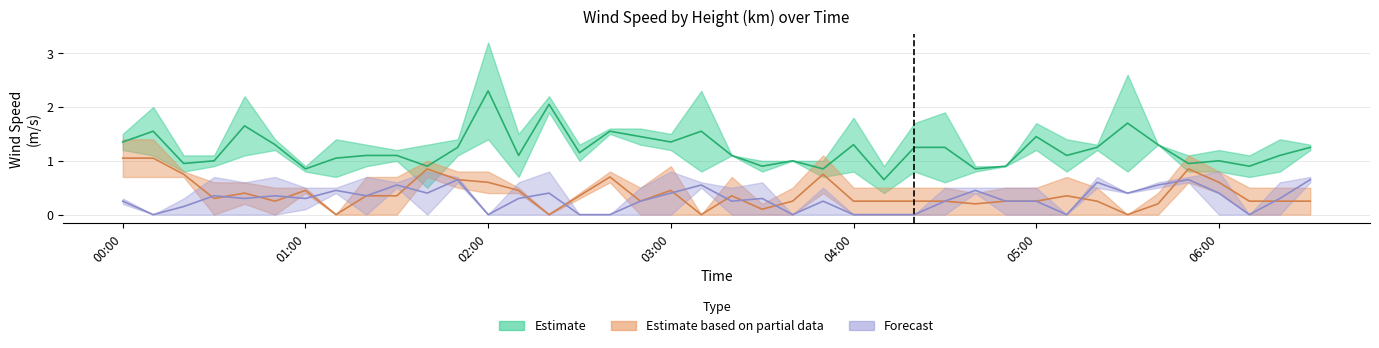

Which label corresponds to the smallest value in the chart?

01:10